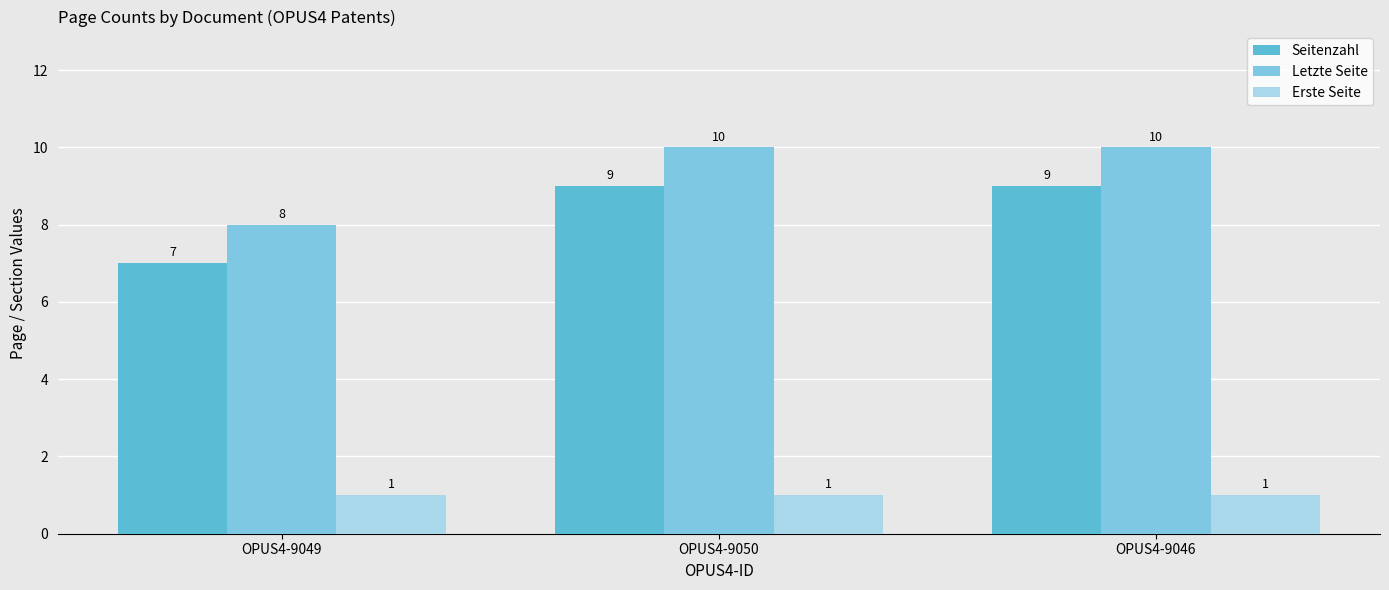

Which has a higher value, OPUS4-9050 or OPUS4-9049?

OPUS4-9050